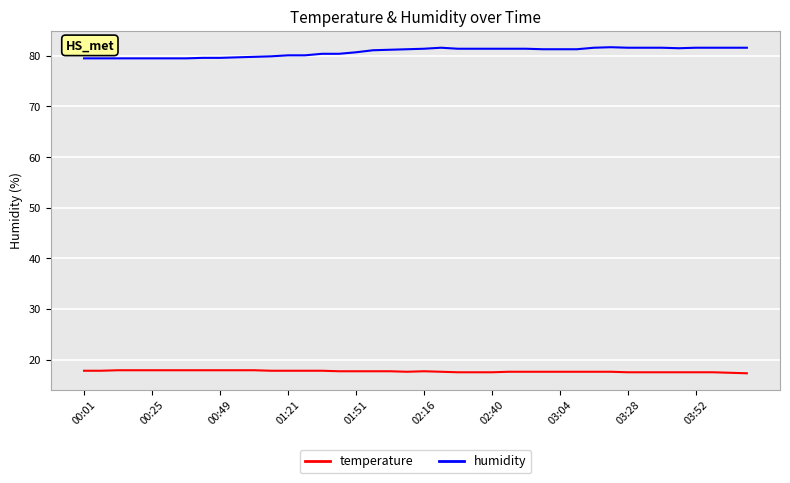

True or false: temperature and humidity intersect in this chart.

False